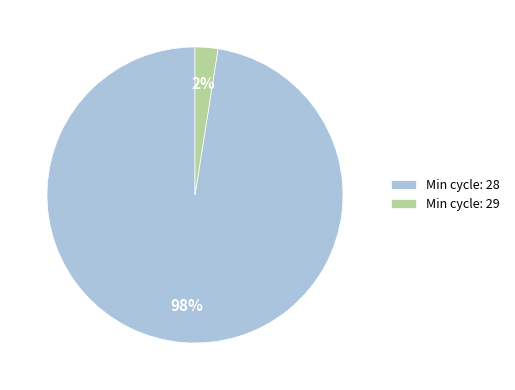

Rank the categories by value from lowest to highest.

Min cycle: 29, Min cycle: 28